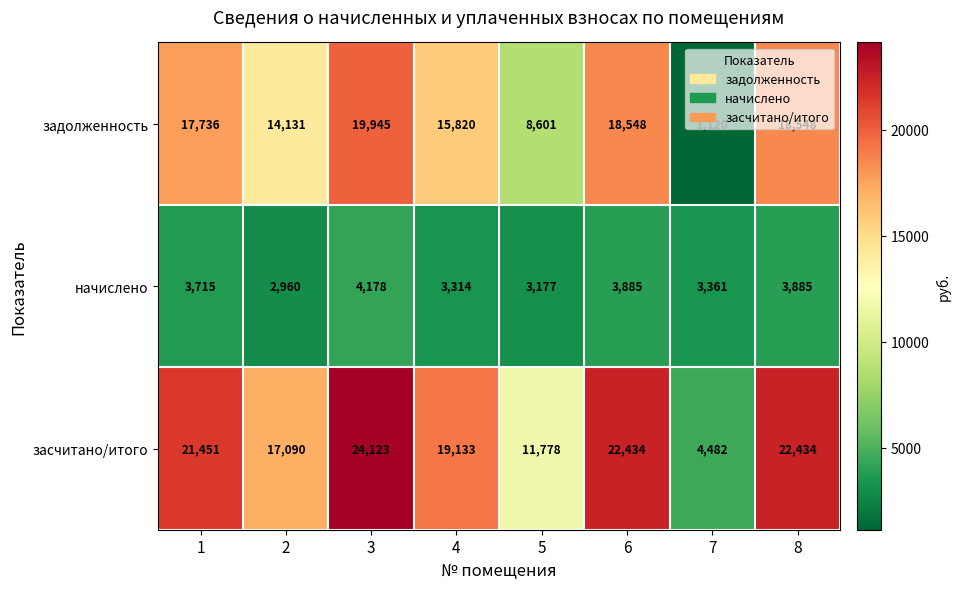

What is the highest value of the засчитано/итого series?

24123